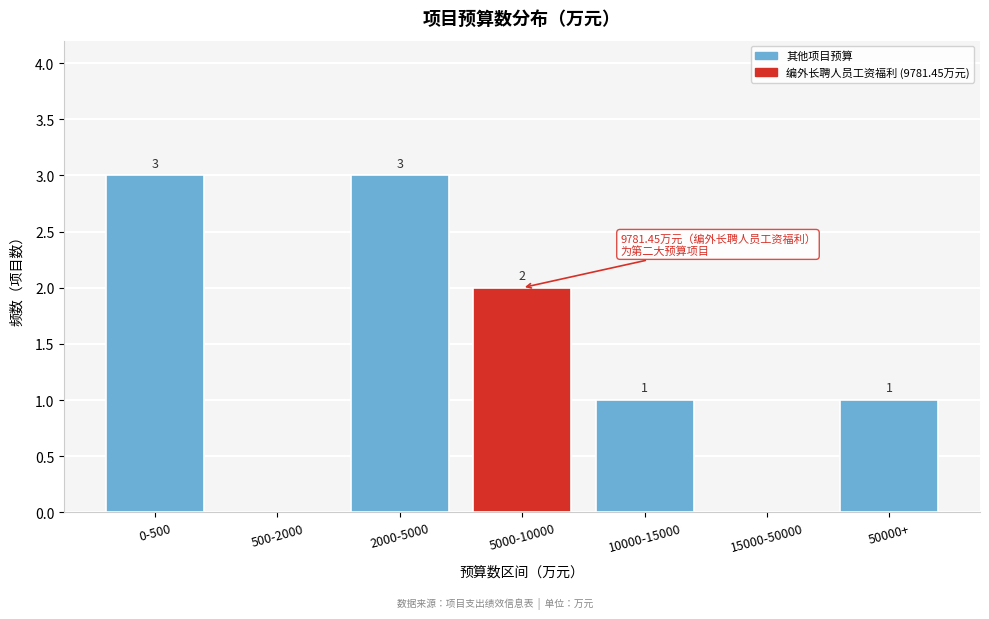

Reading right to left, list all the values displayed in this chart.

50000+=1	15000-50000=0	10000-15000=1	5000-10000=2	2000-5000=3	500-2000=0	0-500=3